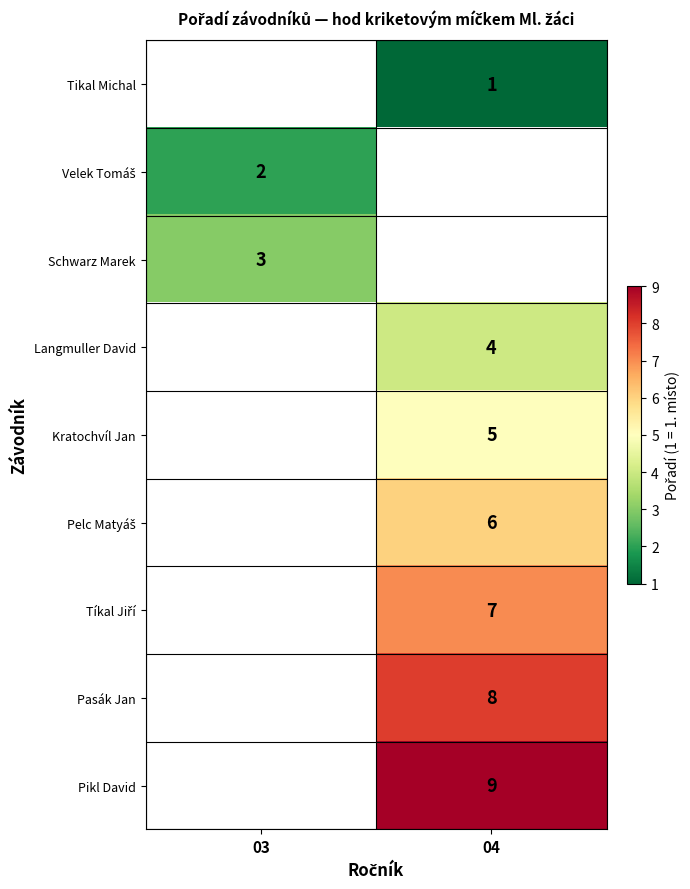

Between 04 and 03, which is larger?

03